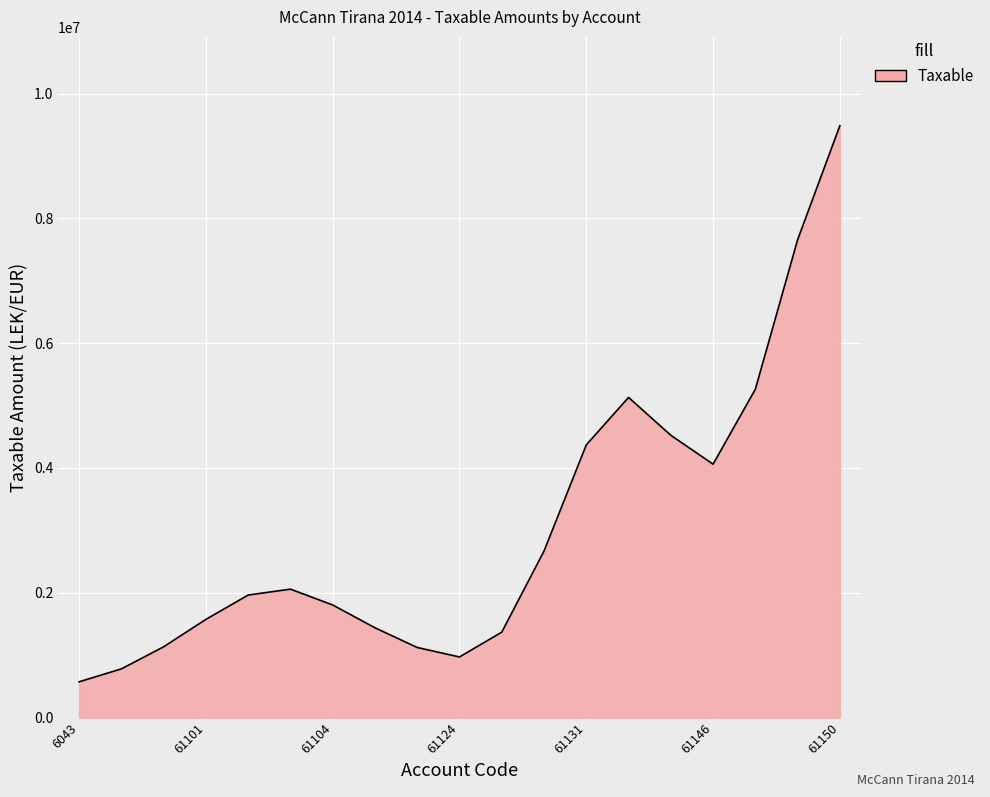

How many series are shown in this chart?

1